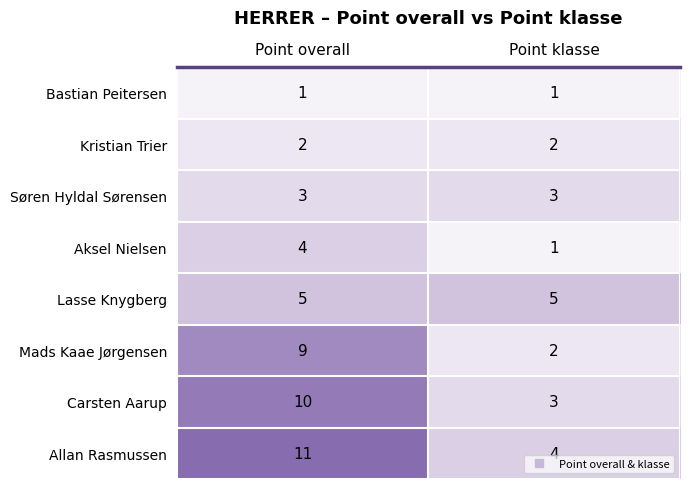

What is the total value across all series at Point overall?

45